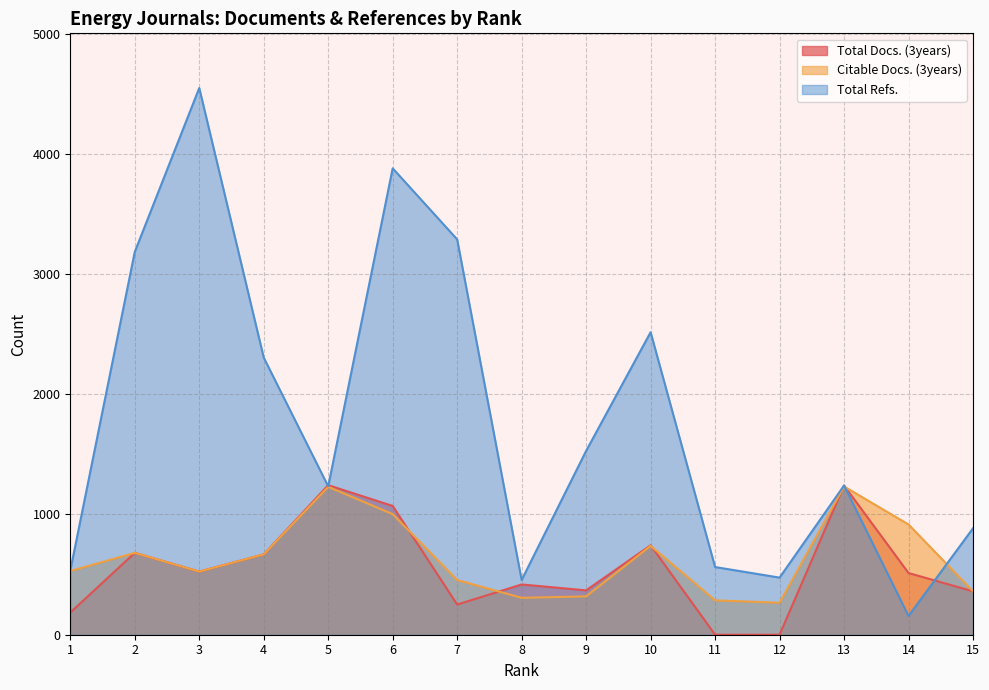

How many categories are shown in the chart?

15